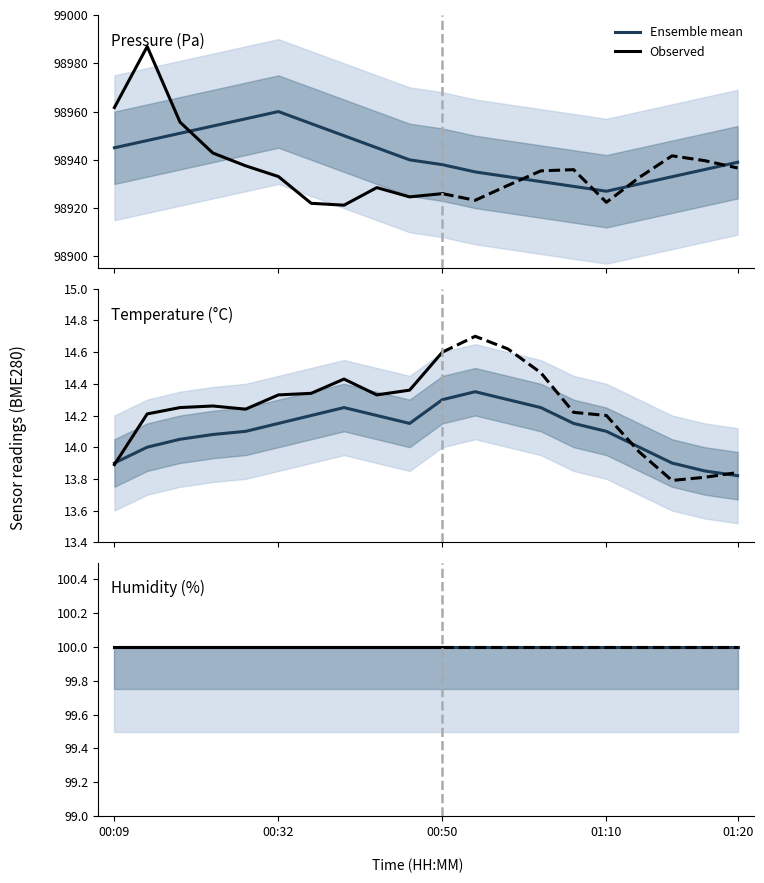

Reading left to right, extract all data points from this chart.

pressure: 98961.7	98986.9	98955.6	98942.8	98937.5	98933.1	98922.0	98921.2	98928.5	98924.7	98926.0	98923.2	98929.4	98935.4	98935.9	98922.4	98932.7	98941.7	98939.7	98936.6
temperature: 13.9	14.2	14.2	14.3	14.2	14.3	14.3	14.4	14.3	14.4	14.6	14.7	14.6	14.5	14.2	14.2	14.0	13.8	13.8	13.8
humidity: 100.0	100.0	100.0	100.0	100.0	100.0	100.0	100.0	100.0	100.0	100.0	100.0	100.0	100.0	100.0	100.0	100.0	100.0	100.0	100.0